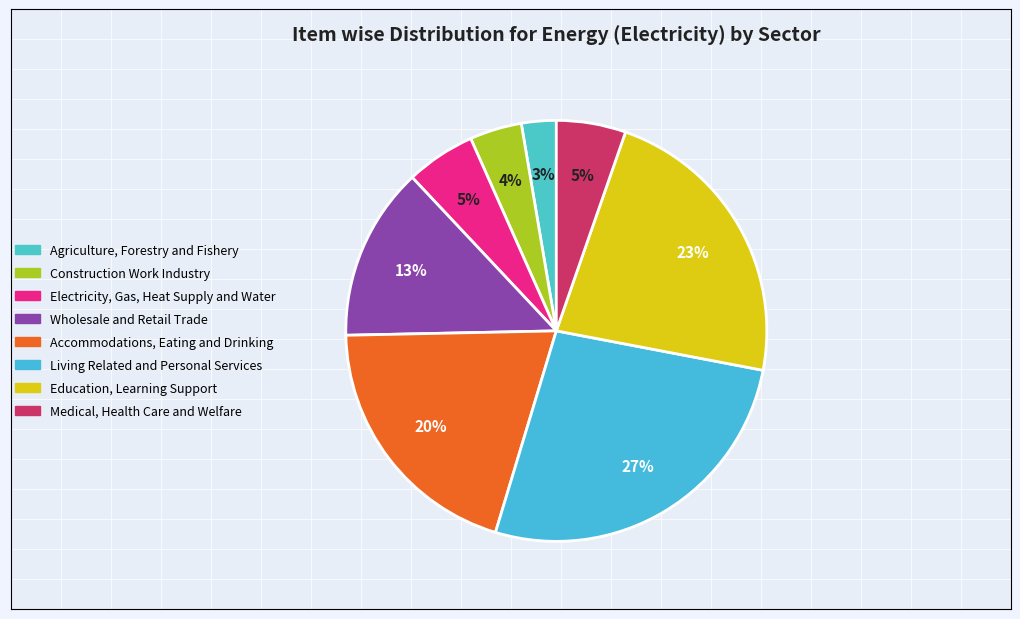

What is the total percentage of Electricity, Gas, Heat Supply and Water and Medical, Health Care and Welfare?

10.7%